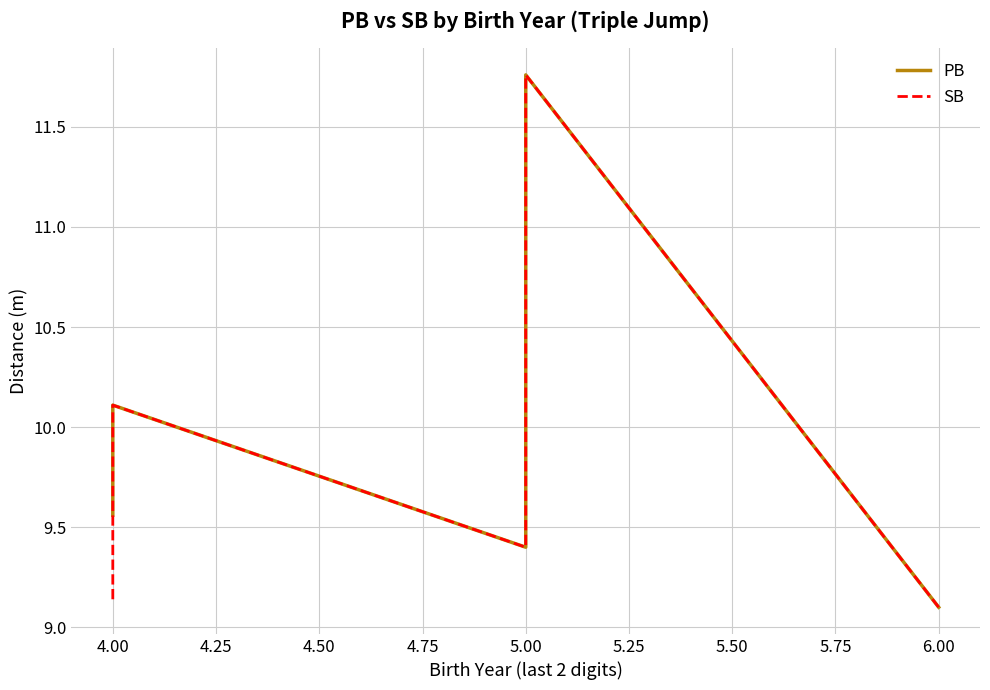

What is the sum of all SB values?

81.0